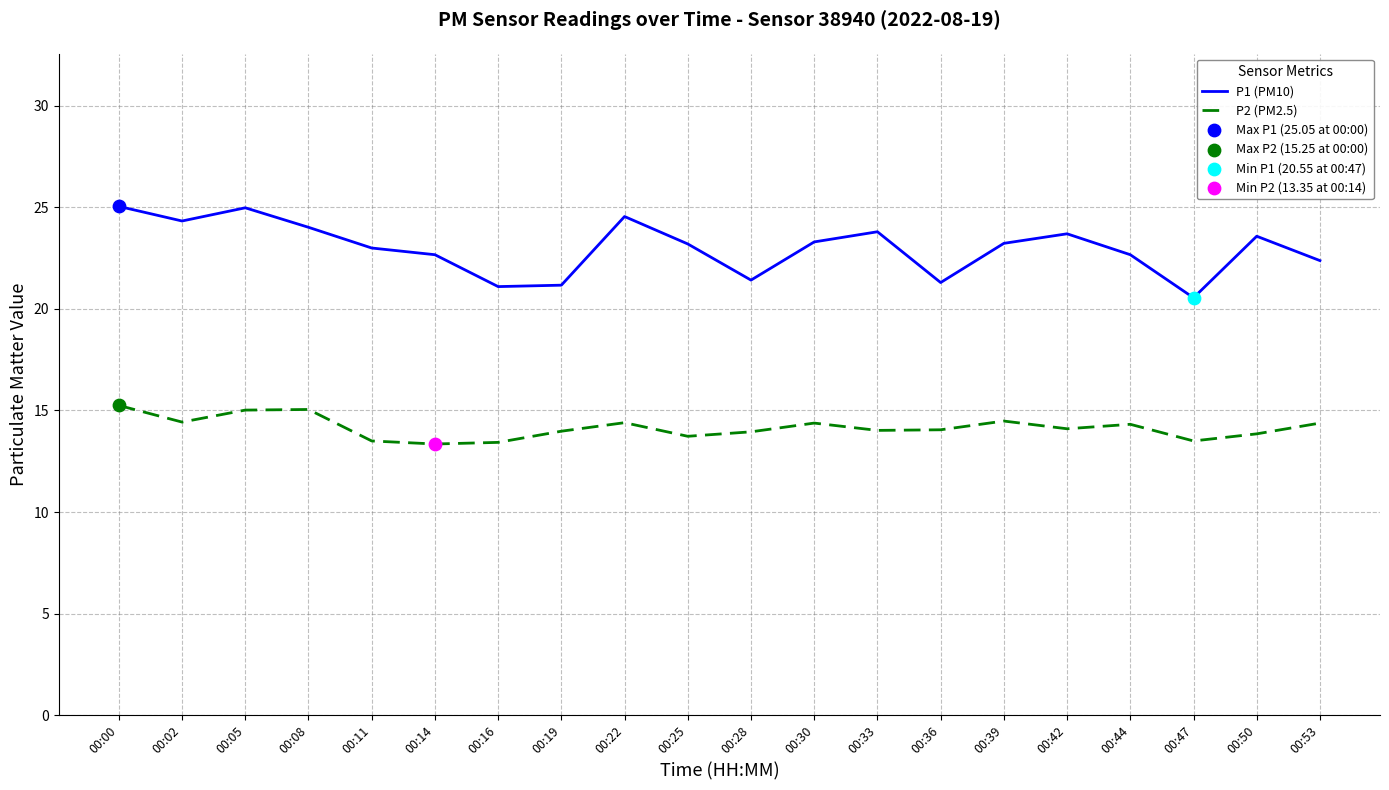

Which series has the largest range (max minus min)?

P1 (PM10)